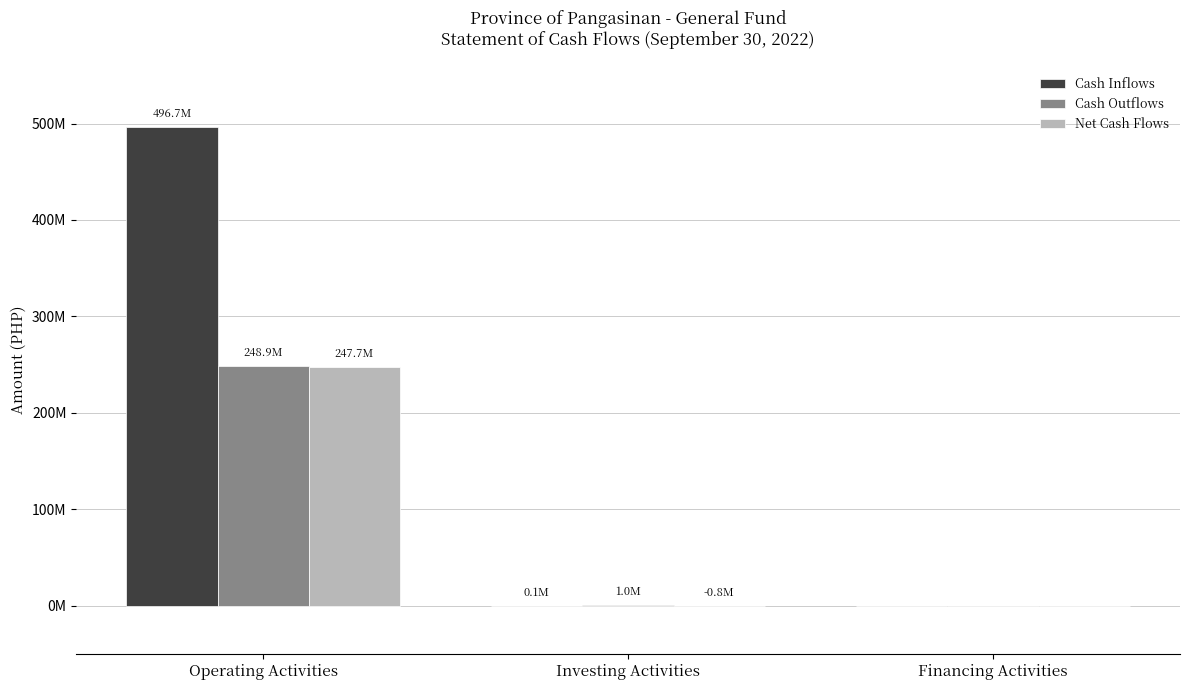

Rank the series at Operating Activities from highest to lowest value.

Cash Inflows, Cash Outflows, Net Cash Flows